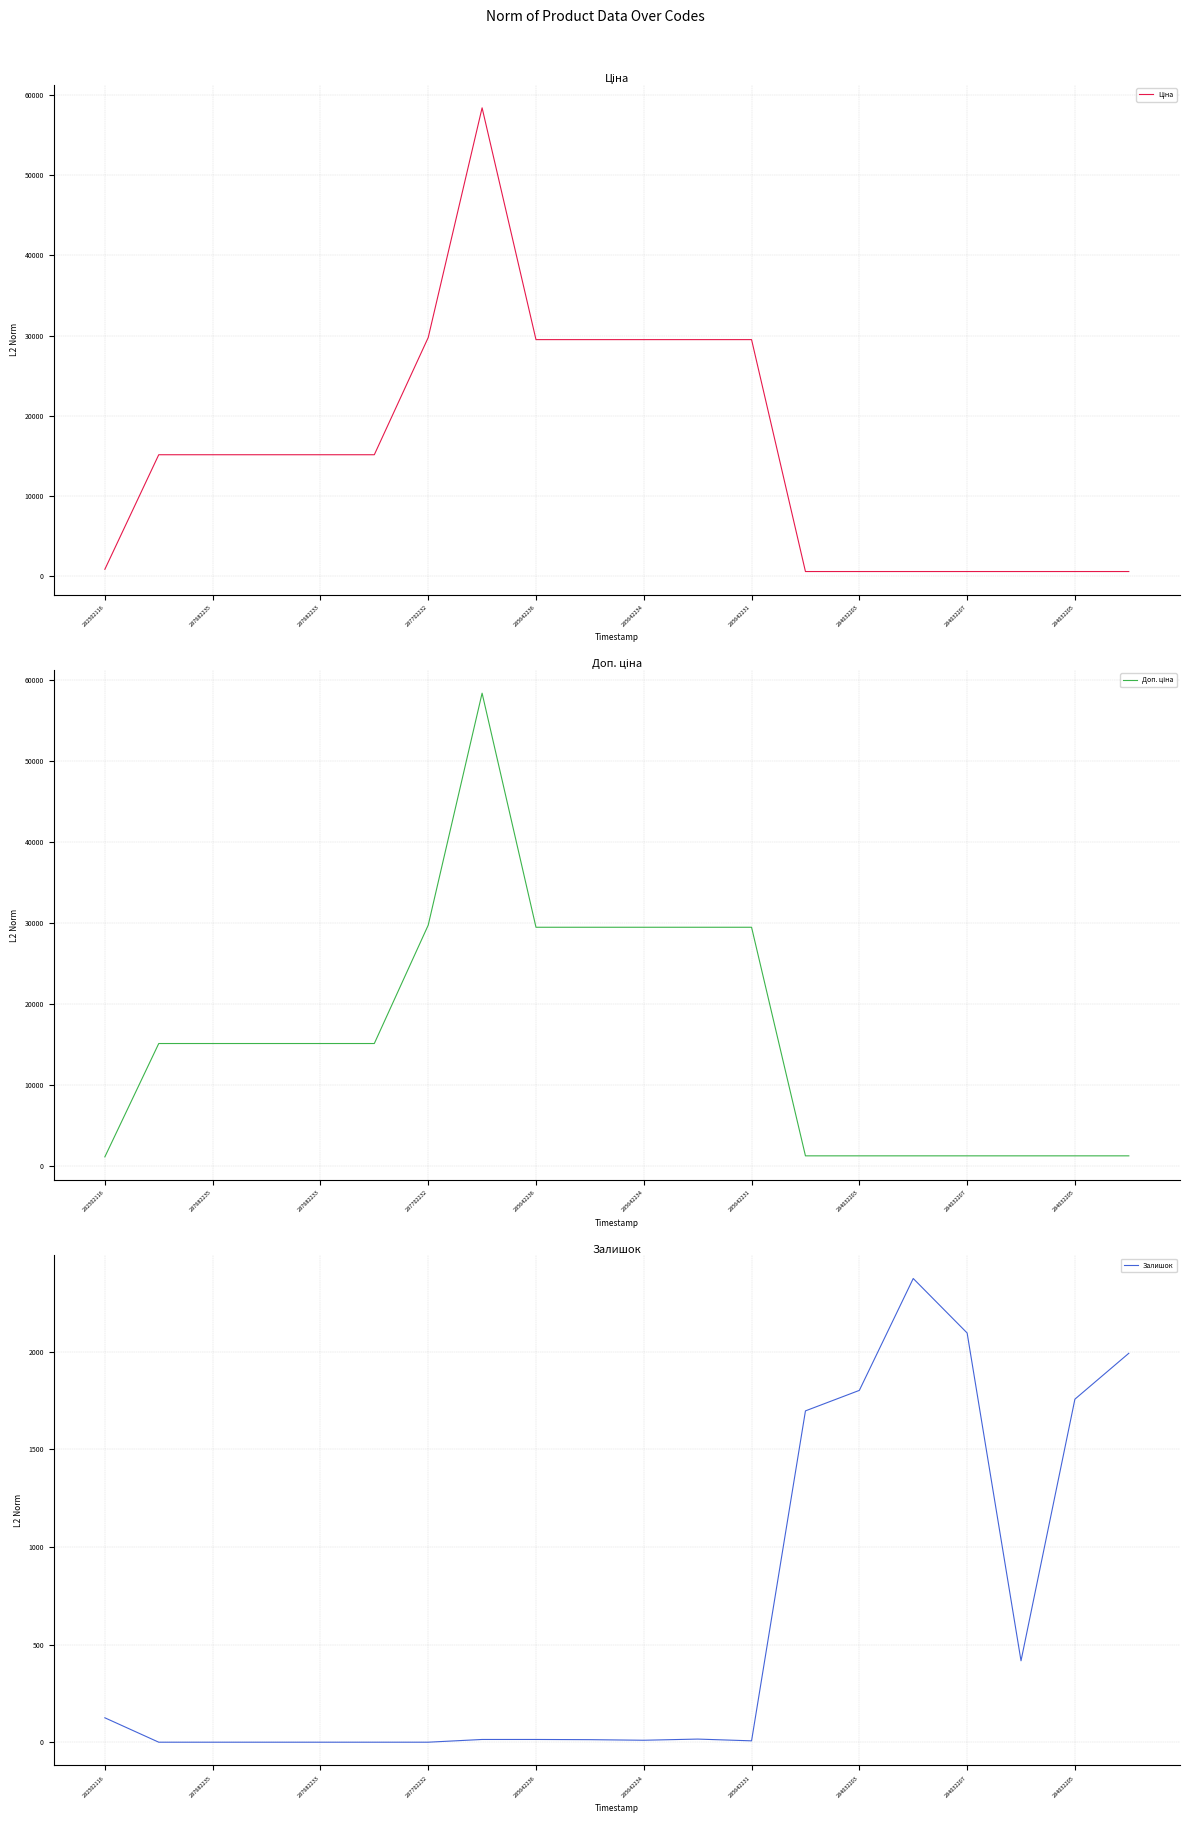

Is it true that Залишок equals 455.6 at 284032207?

False